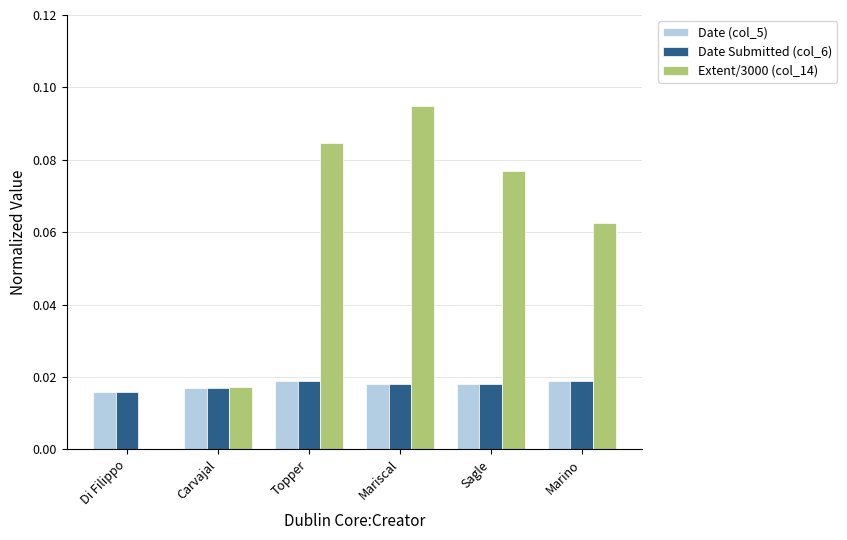

True or false: Date Submitted (col_6) has a value of 0.0 at Mariscal.

True